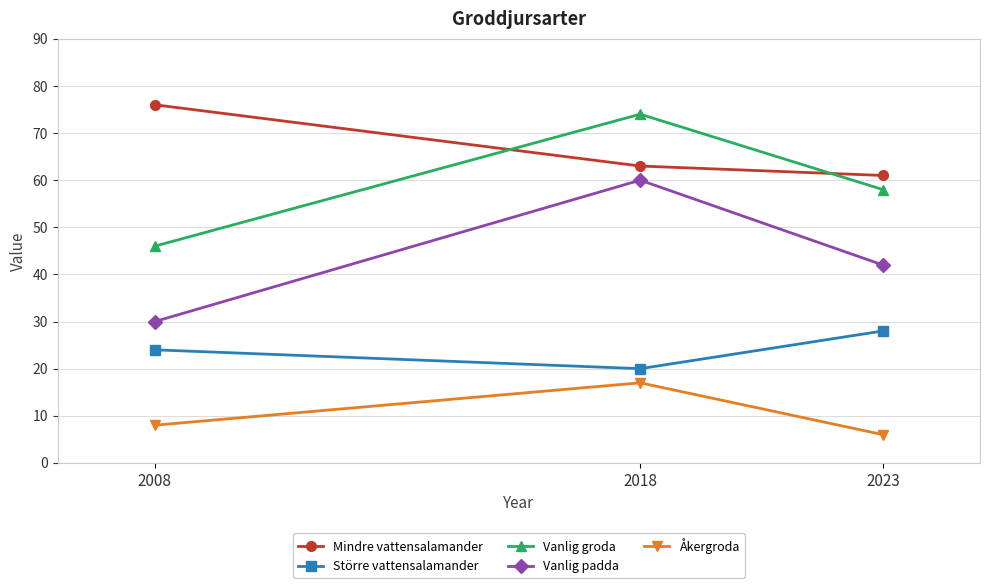

Reading right to left, extract all data points from this chart.

Mindre vattensalamander: 61	63	76
Större vattensalamander: 28	20	24
Vanlig groda: 58	74	46
Vanlig padda: 42	60	30
Åkergroda: 6	17	8